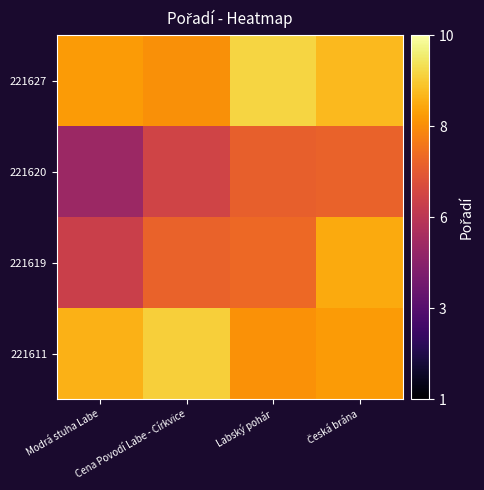

Rank the series by their maximum value, from highest to lowest.

221627, 221611, 221619, 221620